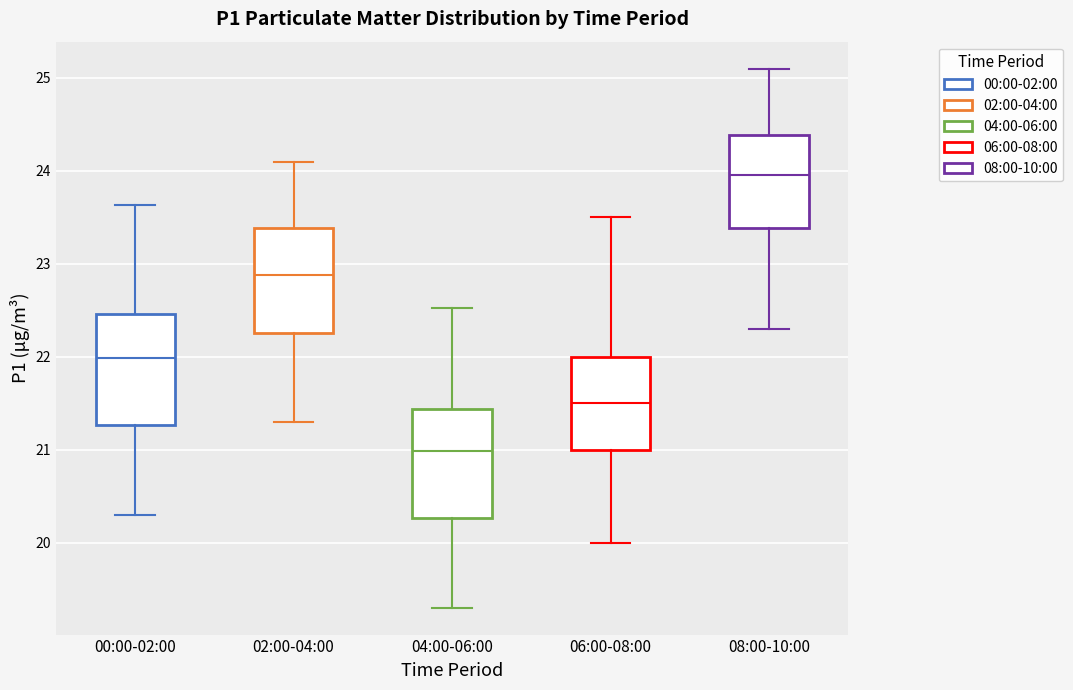

Where does the upper whisker of the box for 06:00-08:00 end on the y-axis? The values are not printed on the chart, so give them approximately, as read against the axis.

23.5